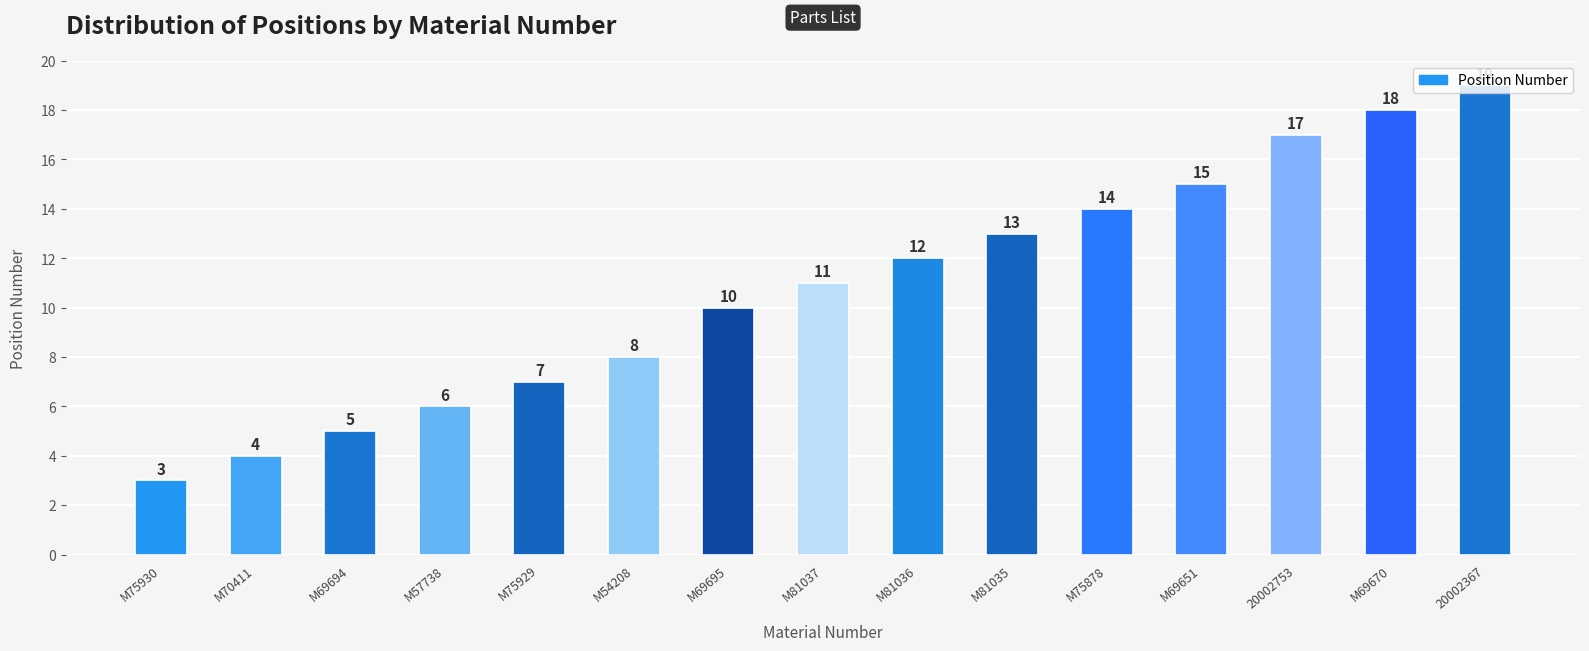

At which category does the chart reach its peak across all series?

20002367